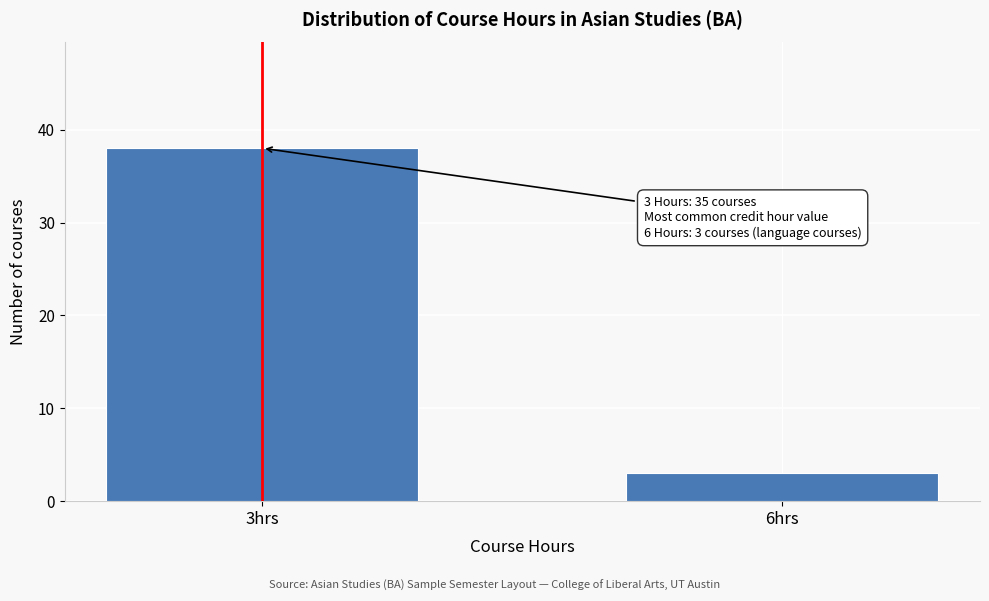

Reading left to right, what are all the values shown in this chart?

3hrs=38	6hrs=3